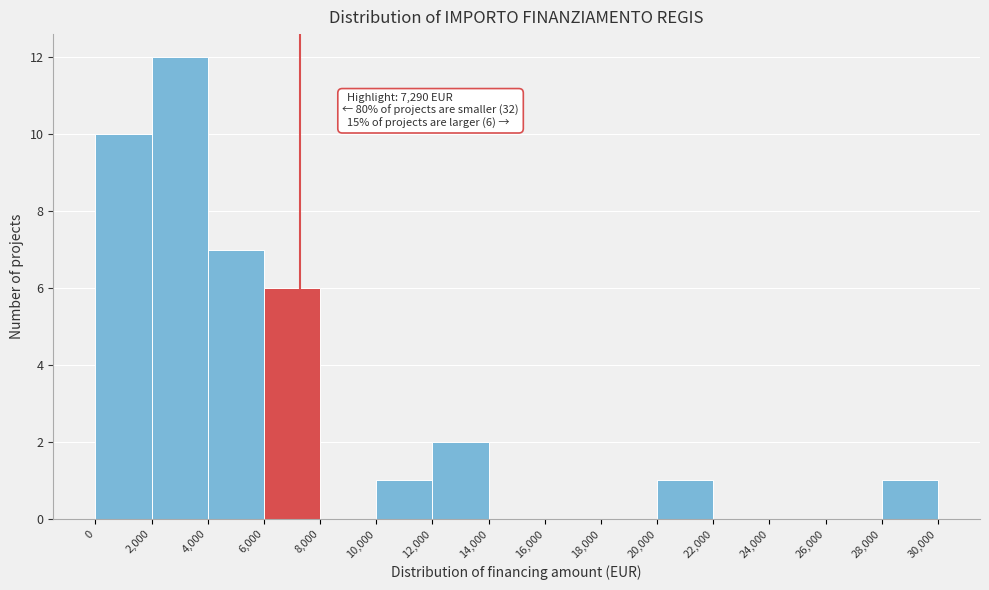

Over which range of the x-axis is the bar tallest?

2,000 to 4,000